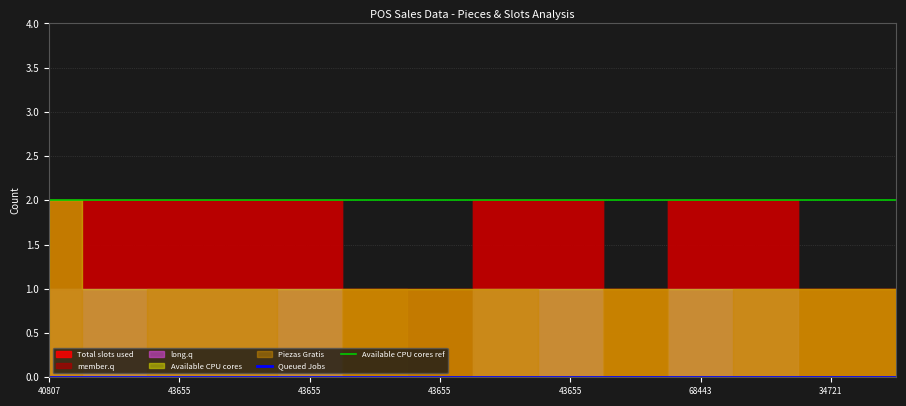

What is the total value across all series at 7501943434721?

4